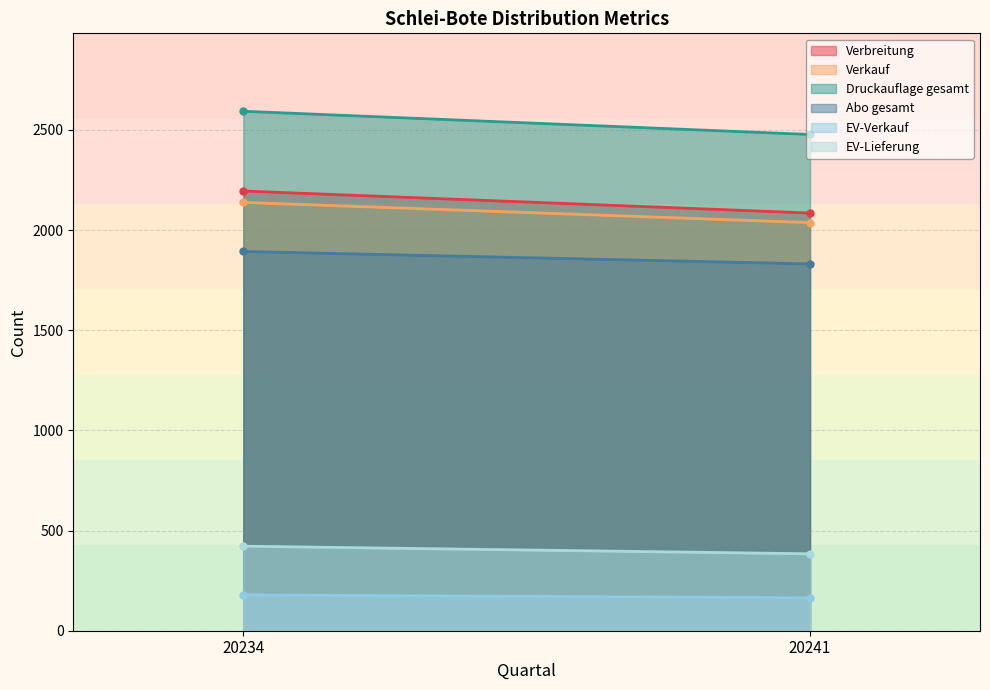

Read the Druckauflage gesamt value at 20241, to the nearest 50.

2500